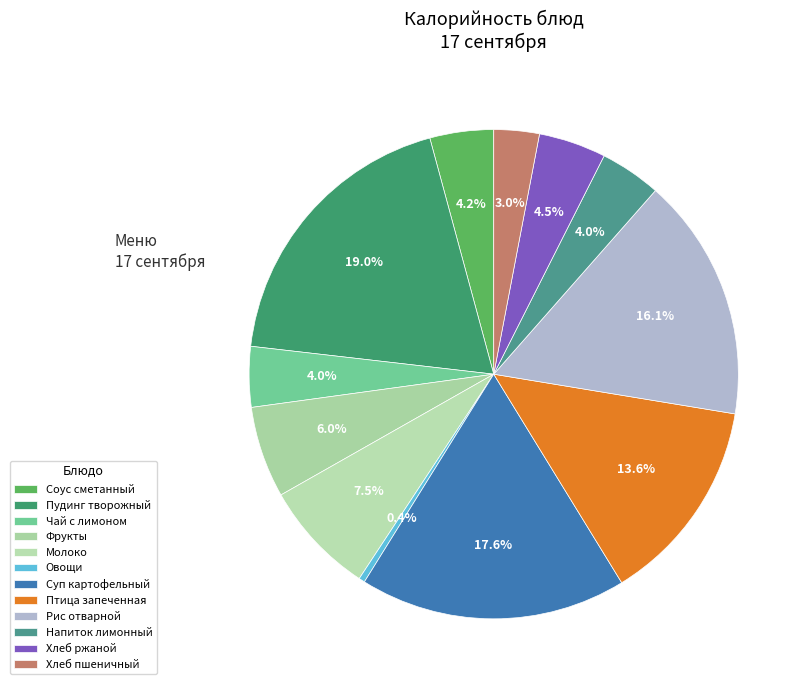

To the nearest percent, what percentage of the pie is Хлеб пшеничный?

3%